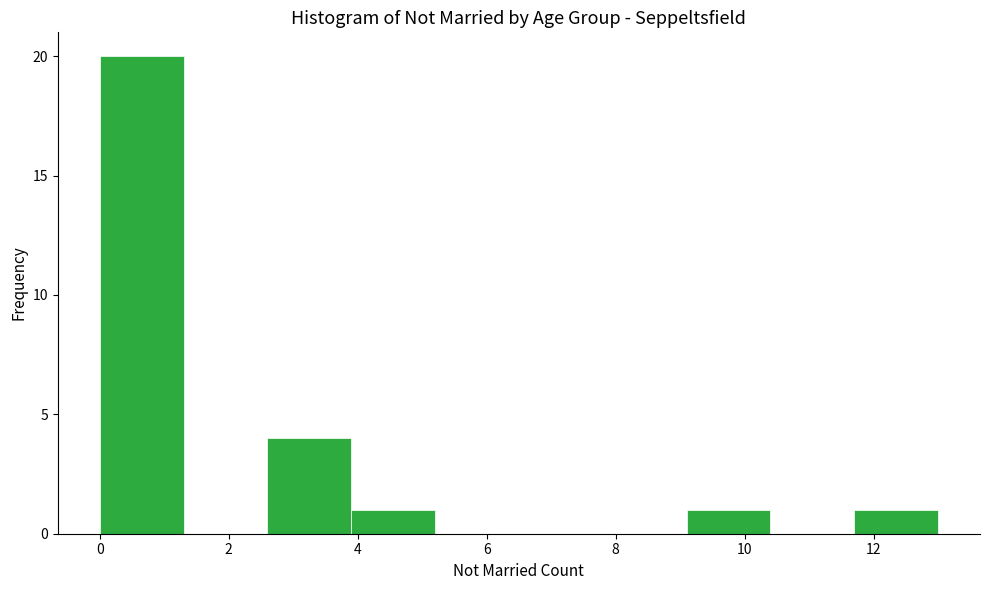

Reading left to right, transcribe this chart: for each bar, give the range it covers on the x-axis and its height. Neither the bar edges nor the heights are printed on the chart, so give them approximately, as read against the axes.

0.0 to 1.3: 20
1.3 to 2.6: 0
2.6 to 3.9: 4
3.9 to 5.2: 1
5.2 to 6.5: 0
6.5 to 7.8: 0
7.8 to 9.1: 0
9.1 to 10.4: 1
10.4 to 11.7: 0
11.7 to 13.0: 1